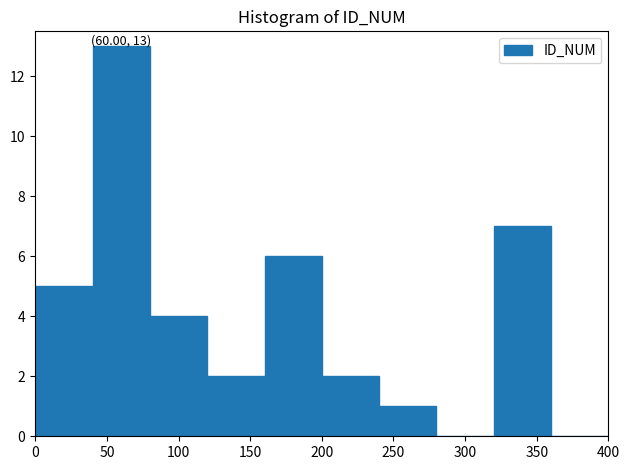

Over which range of the x-axis is the bar tallest?

40 to 80